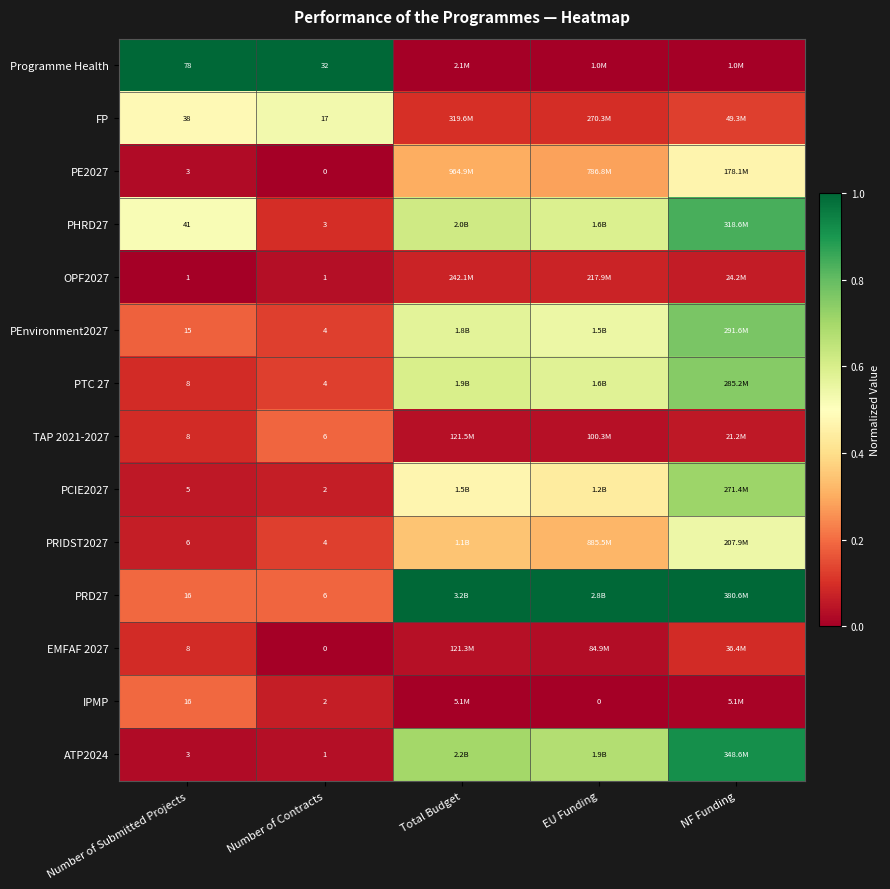

Between Number of Contracts and EU Funding, which is larger?

Number of Contracts